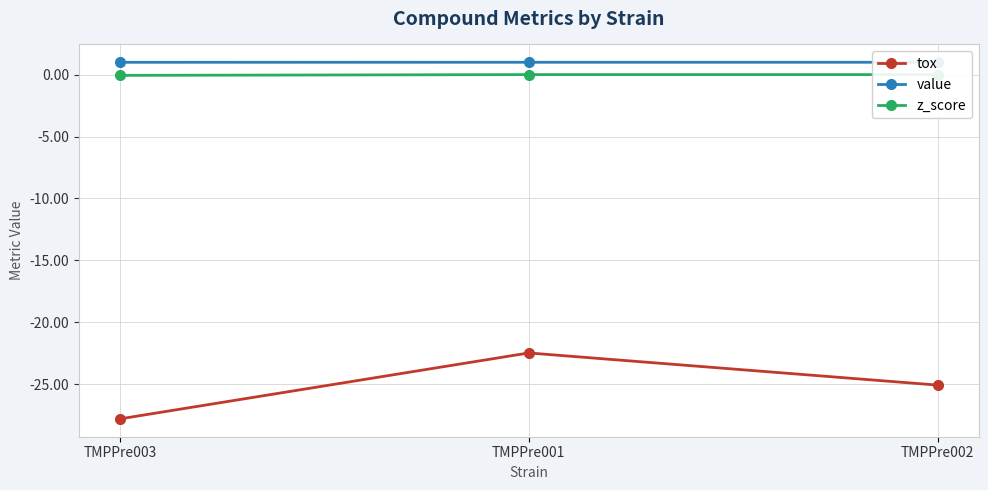

Which series changed the most between TMPPre003 and TMPPre001?

tox